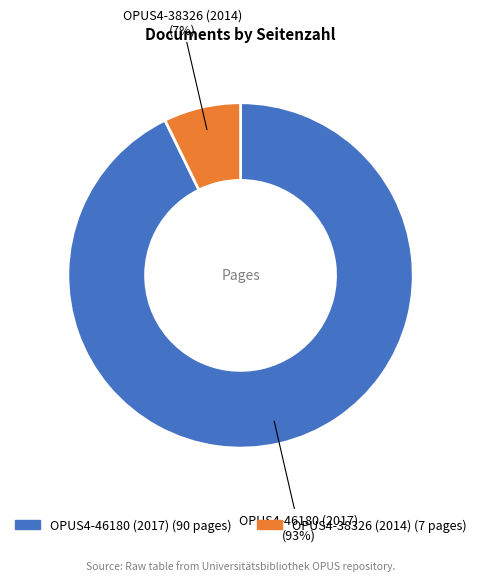

Do OPUS4-38326 (2014) and OPUS4-46180 (2017) together represent more than half of the pie?

Yes